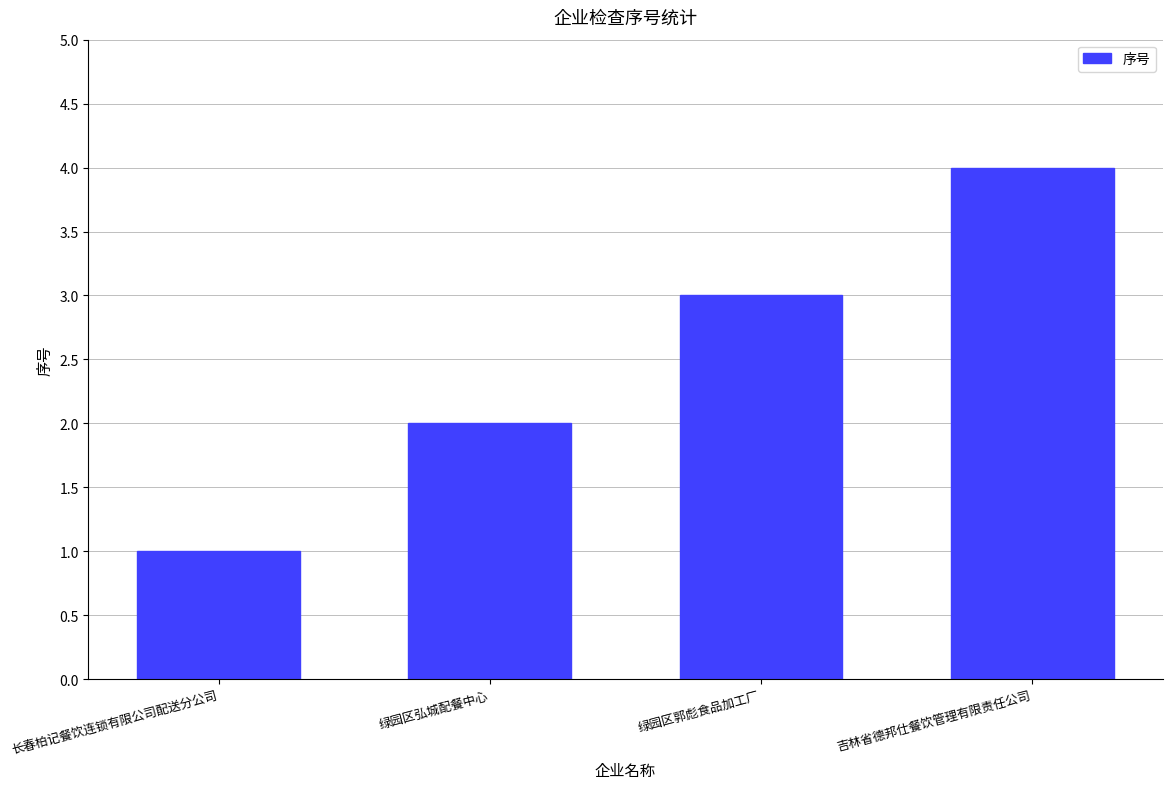

Reading left to right, list all the values displayed in this chart.

1	2	3	4